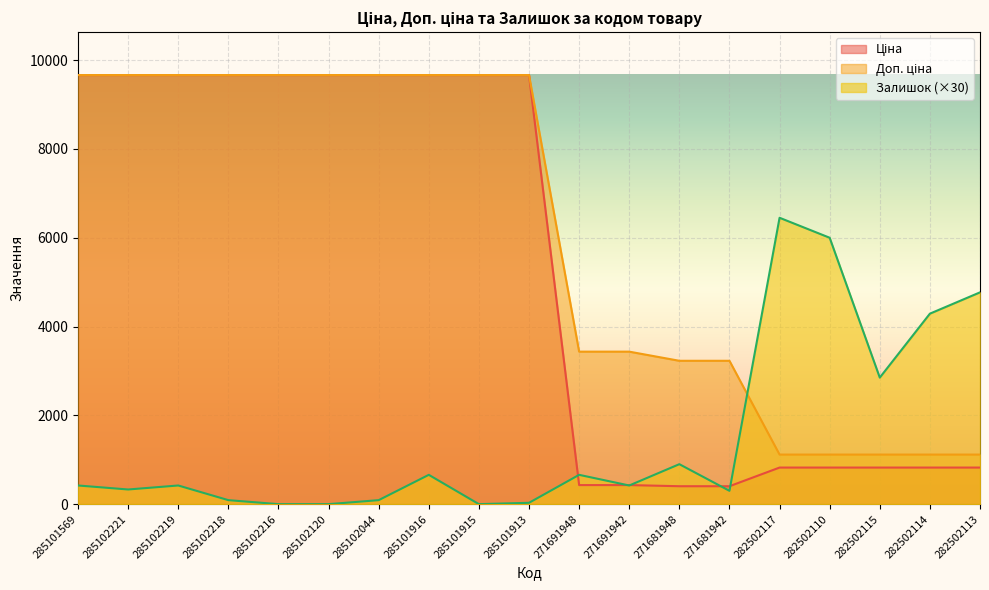

How many intersections are there between Залишок and Доп. ціна?

1